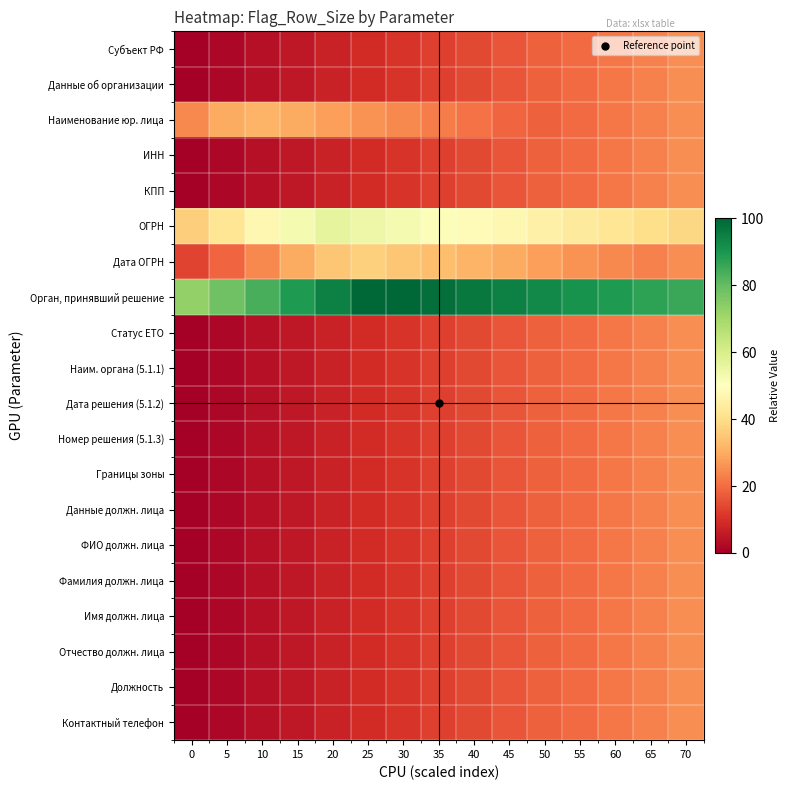

Which series has the largest total across all categories?

Орган, принявший решение